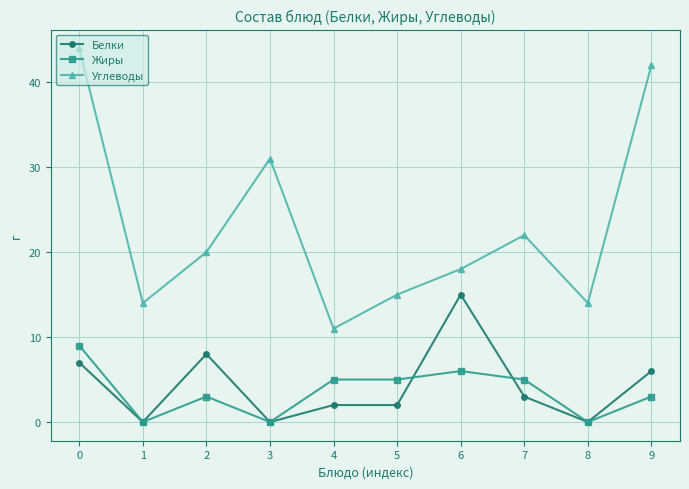

Which series has the widest spread of values?

Углеводы